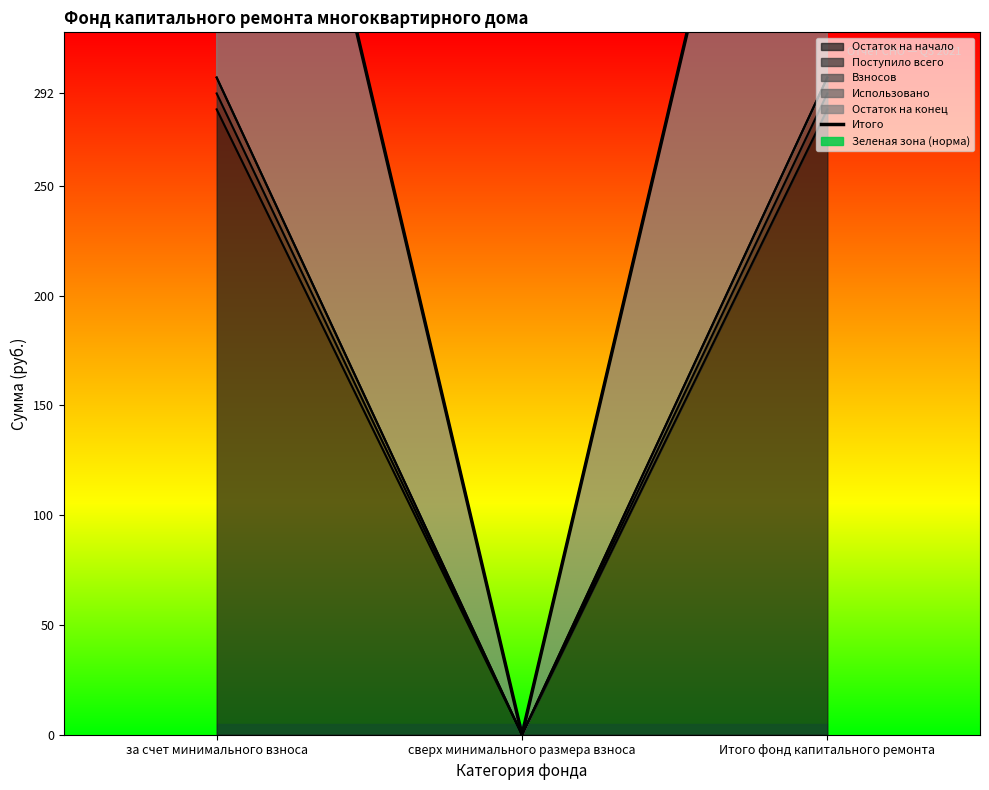

Which has a higher value, Итого фонд капитального ремонта or сверх минимального размера взноса?

Итого фонд капитального ремонта